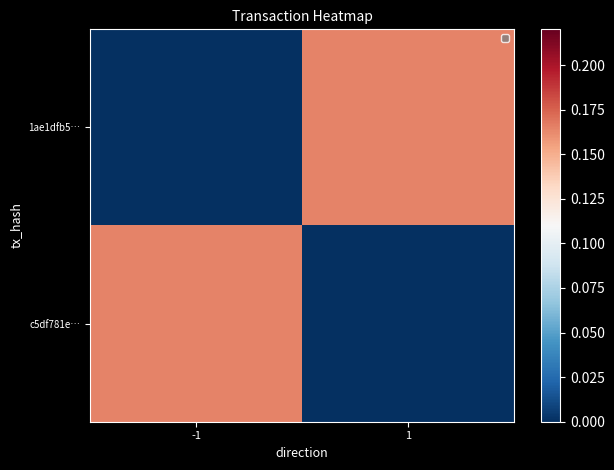

At how many categories does at least one series exceed 0?

2